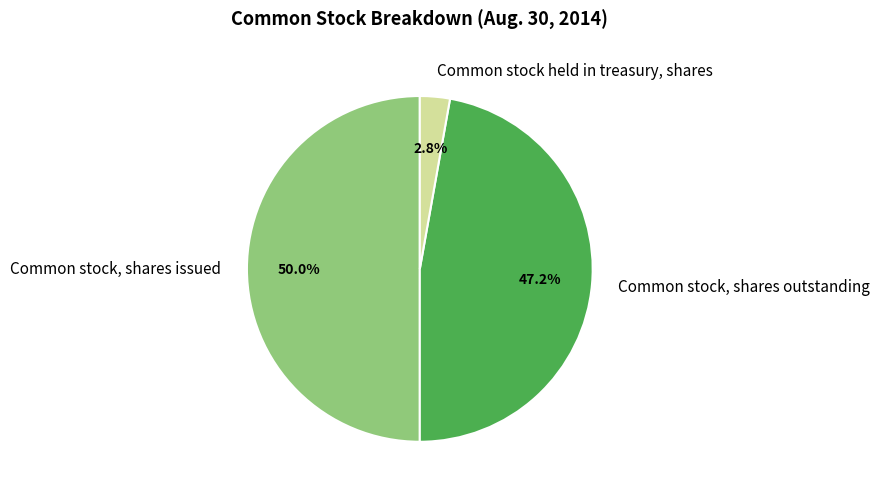

True or false: Common stock held in treasury, shares accounts for 3% of the total.

True